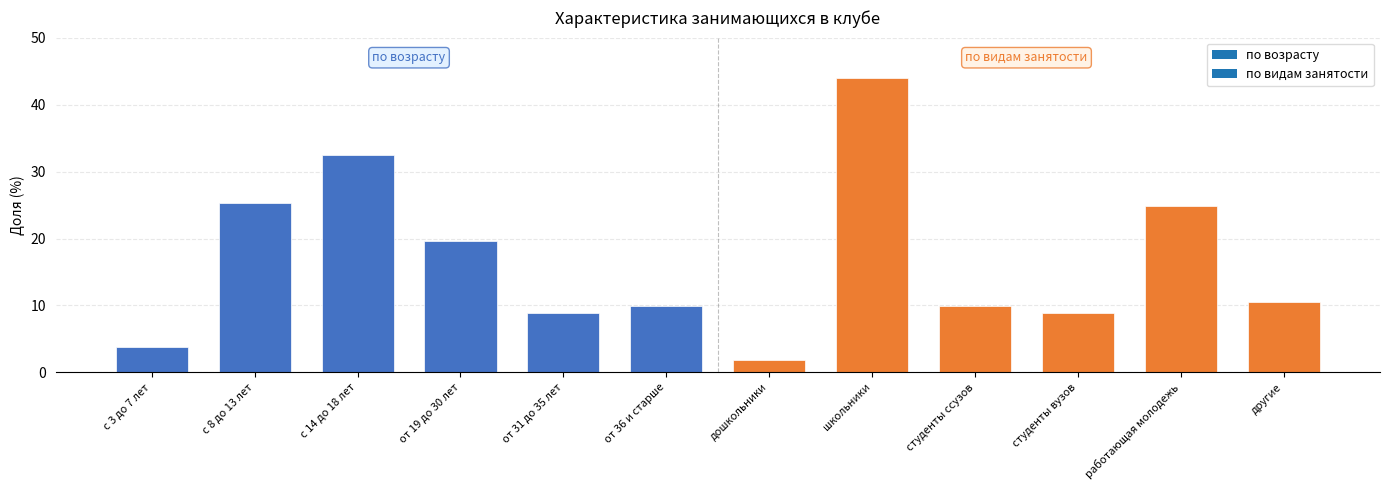

What is the smallest value displayed?

1.8